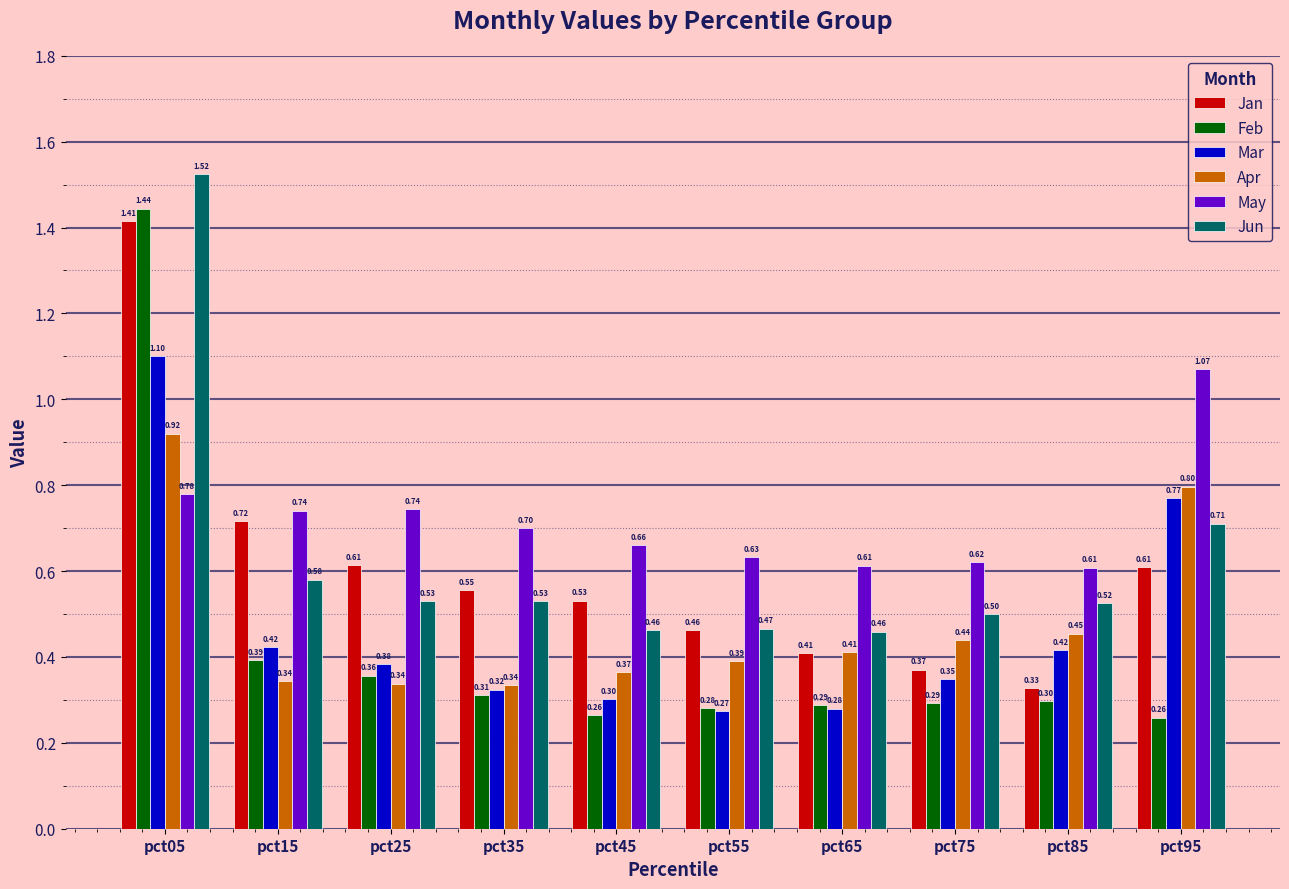

Which series changed the most between pct55 and pct95?

Mar